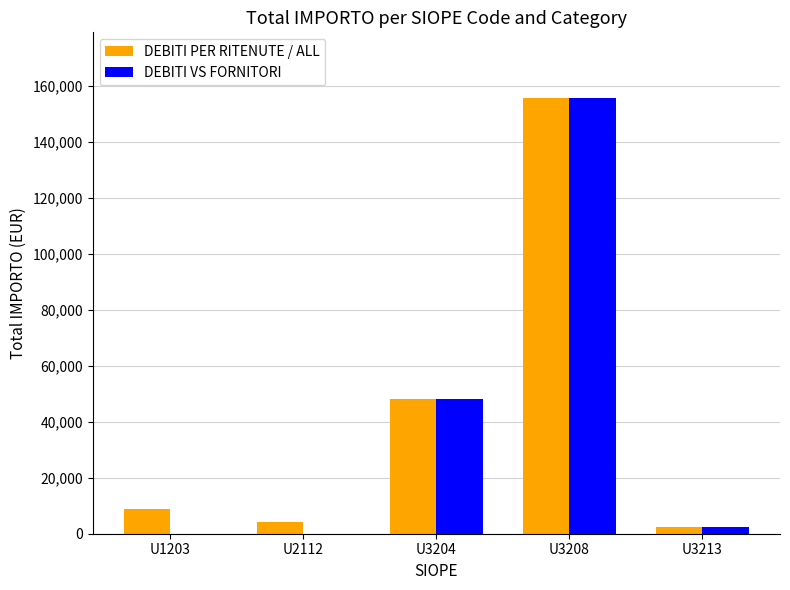

Reading left to right, transcribe all the data shown in this chart.

DEBITI PER RITENUTE / ALL: 8969.9	4143.9	48142.0	155887.7	2582.3
DEBITI VS FORNITORI: 0.0	0.0	48142.0	155887.7	2582.3